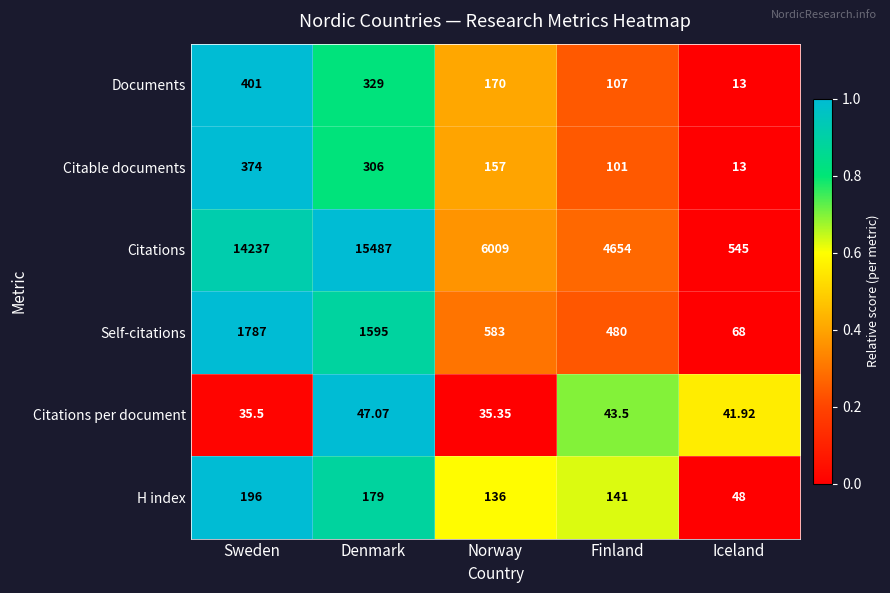

At which label is Self-citations closest to 927?

Norway